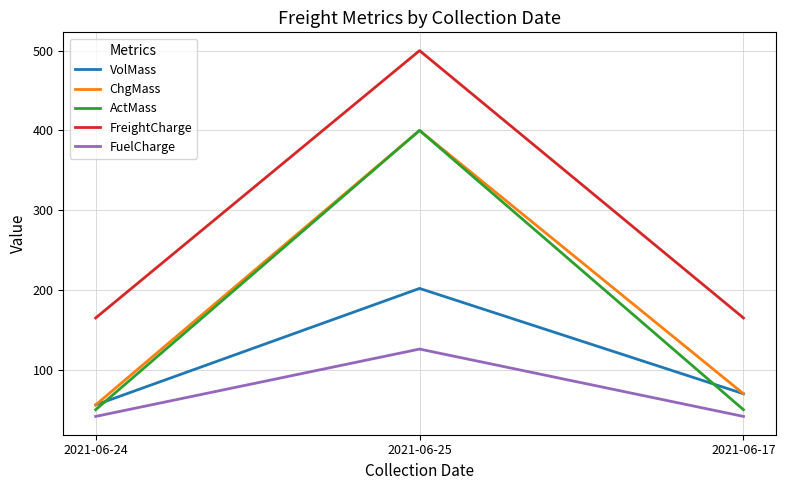

At which label does VolMass reach its peak?

2021-06-25